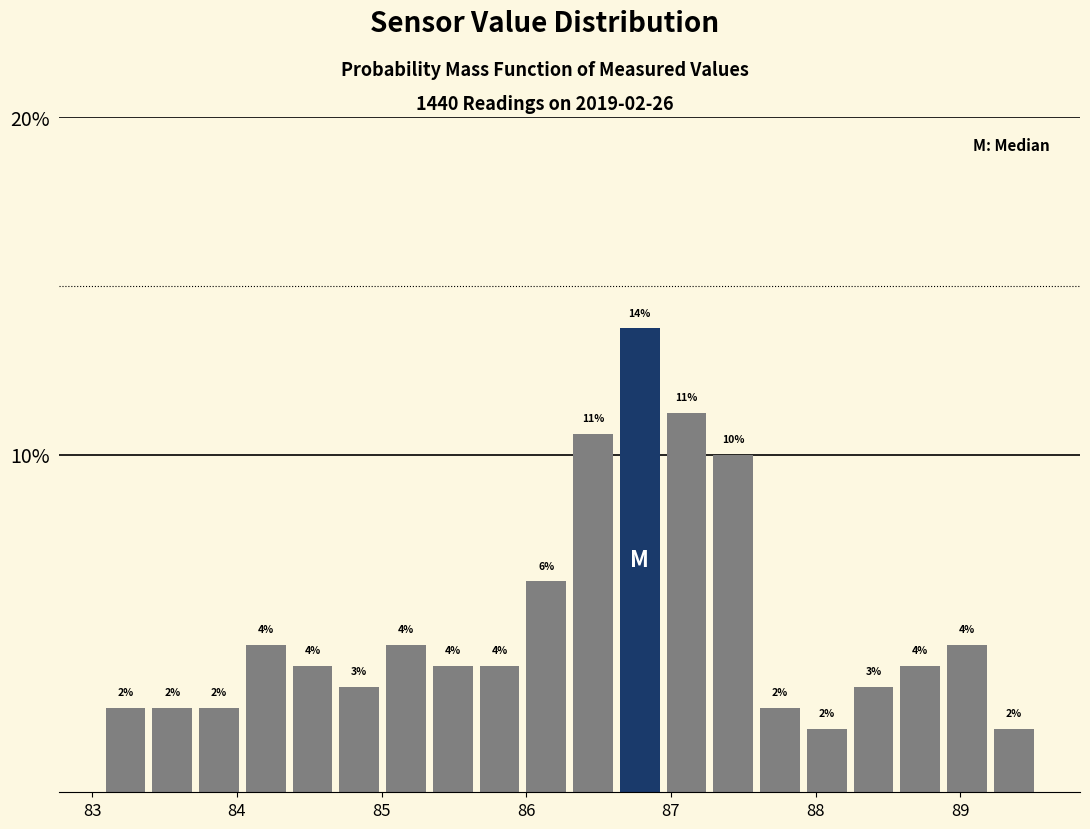

Read against the x-axis, roughly where is the centre of the tallest bar?

86.8